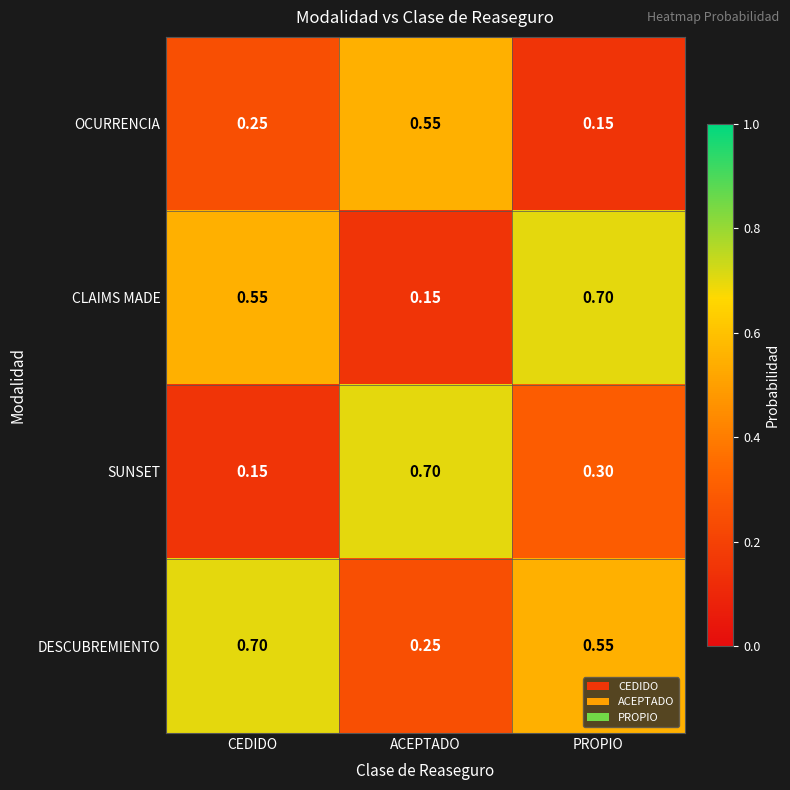

At which label does CLAIMS MADE reach its peak?

PROPIO